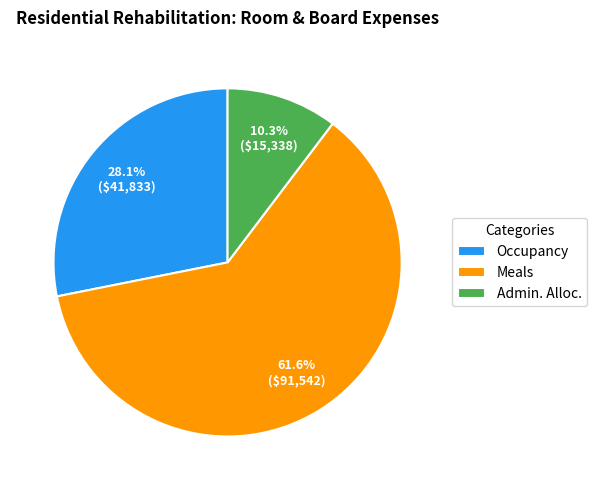

Rank the categories by value from lowest to highest.

Admin. Alloc., Occupancy, Meals